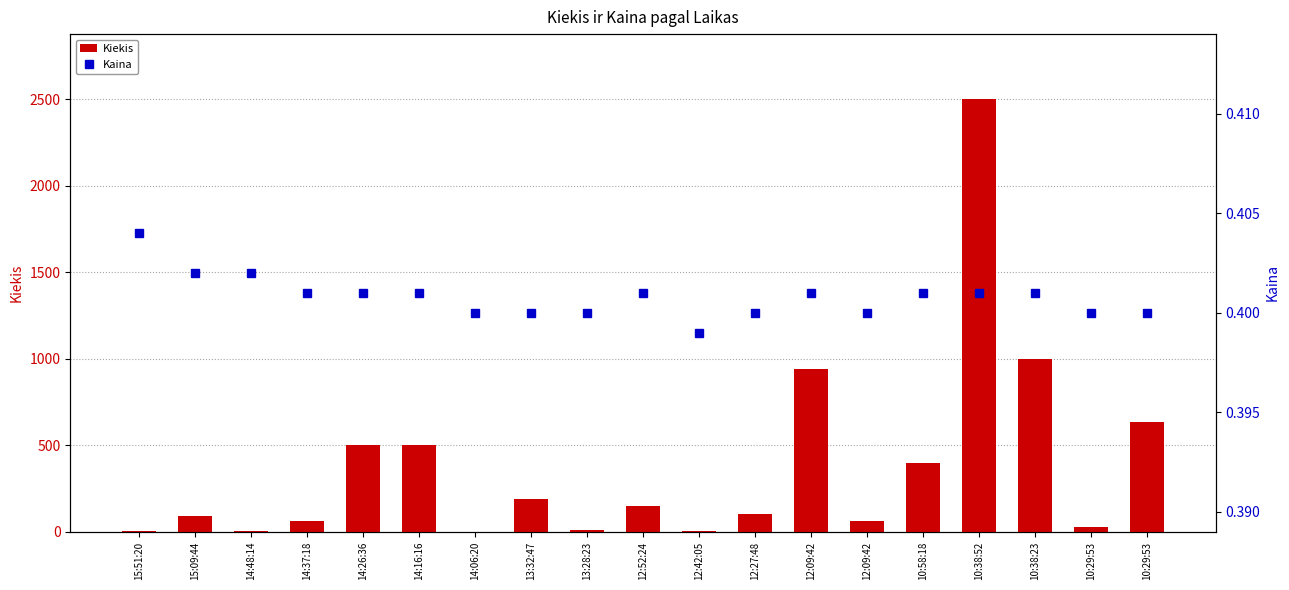

At which category is the sum across all series the highest?

10:38:52